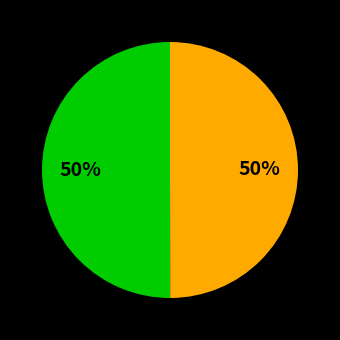

To the nearest percent, what is the average slice percentage?

50%